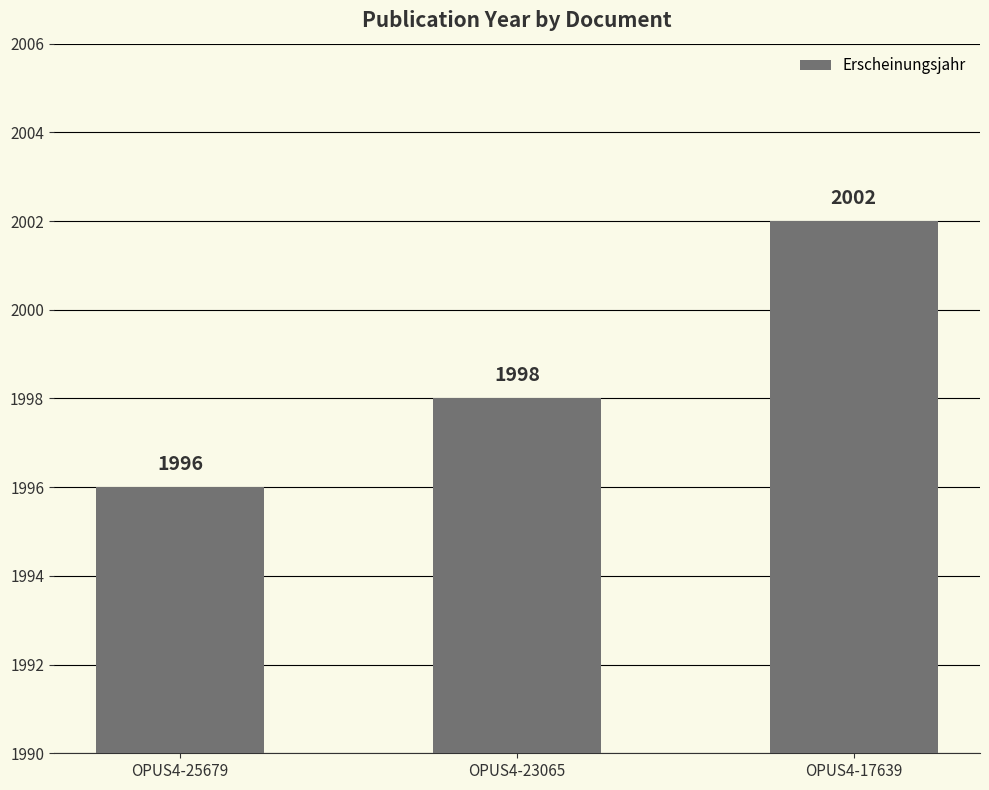

Where is the data nearest to the value 1999?

OPUS4-23065